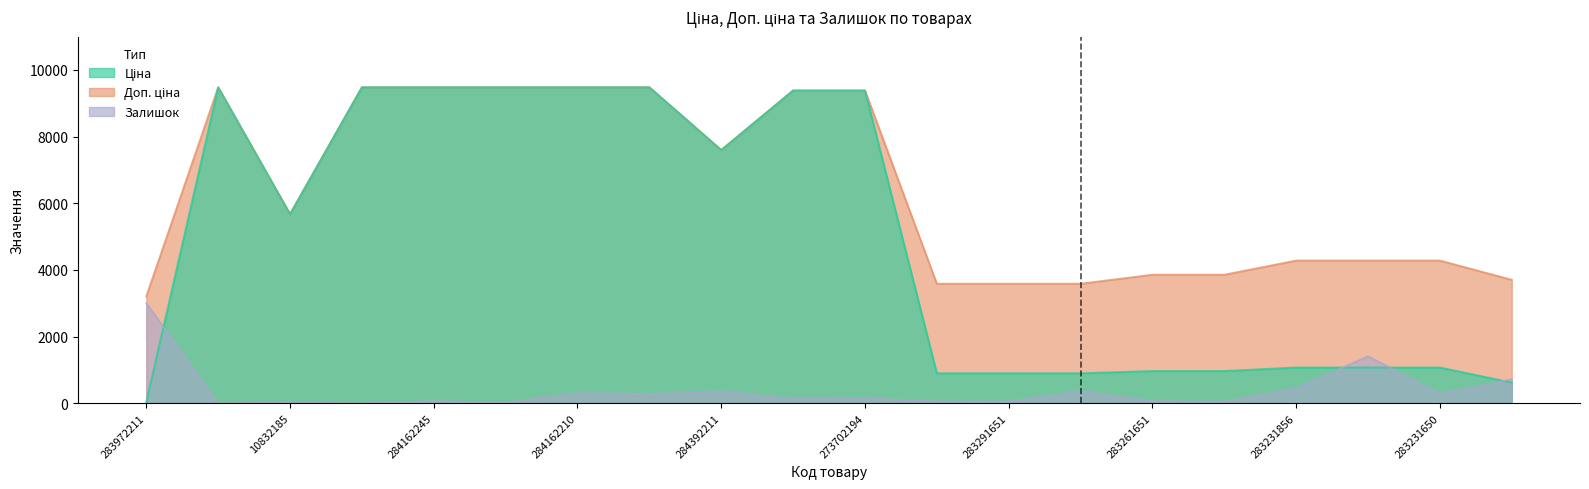

How many interior local peaks does the Доп. ціна series have?

1